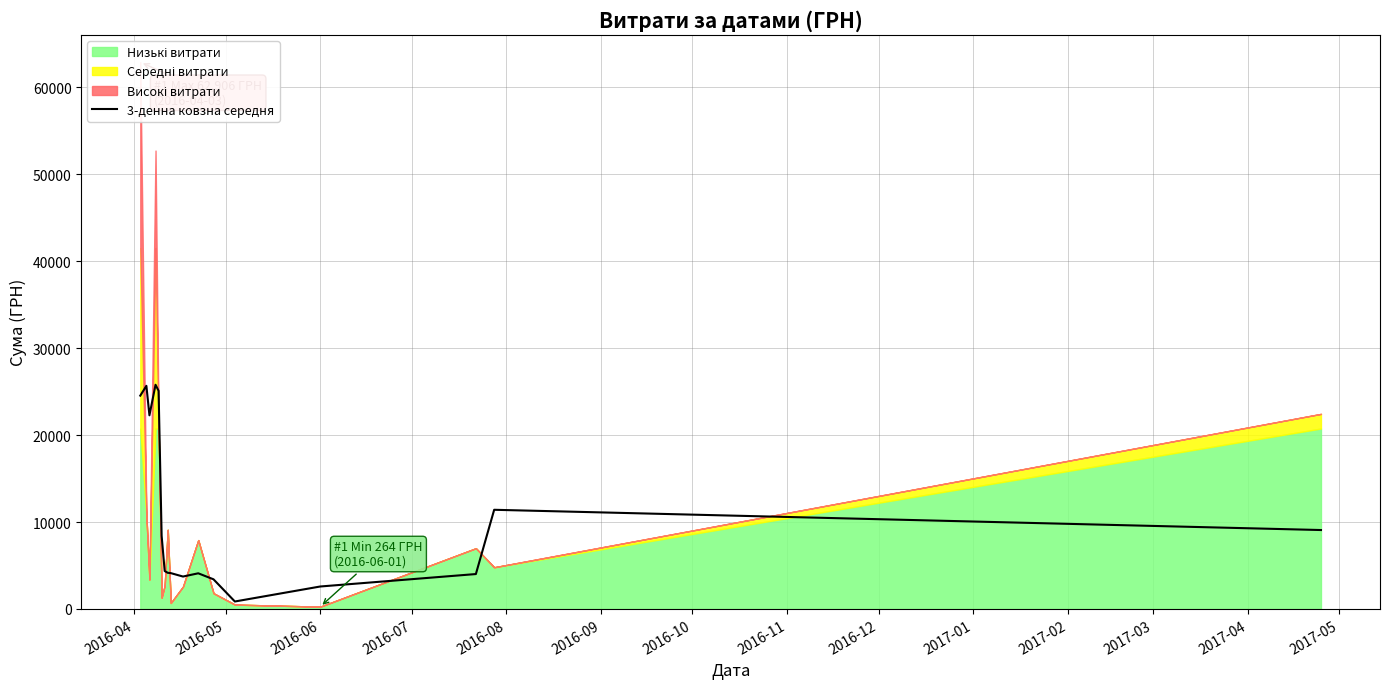

True or false: the data has more than 1 interior local peaks.

True